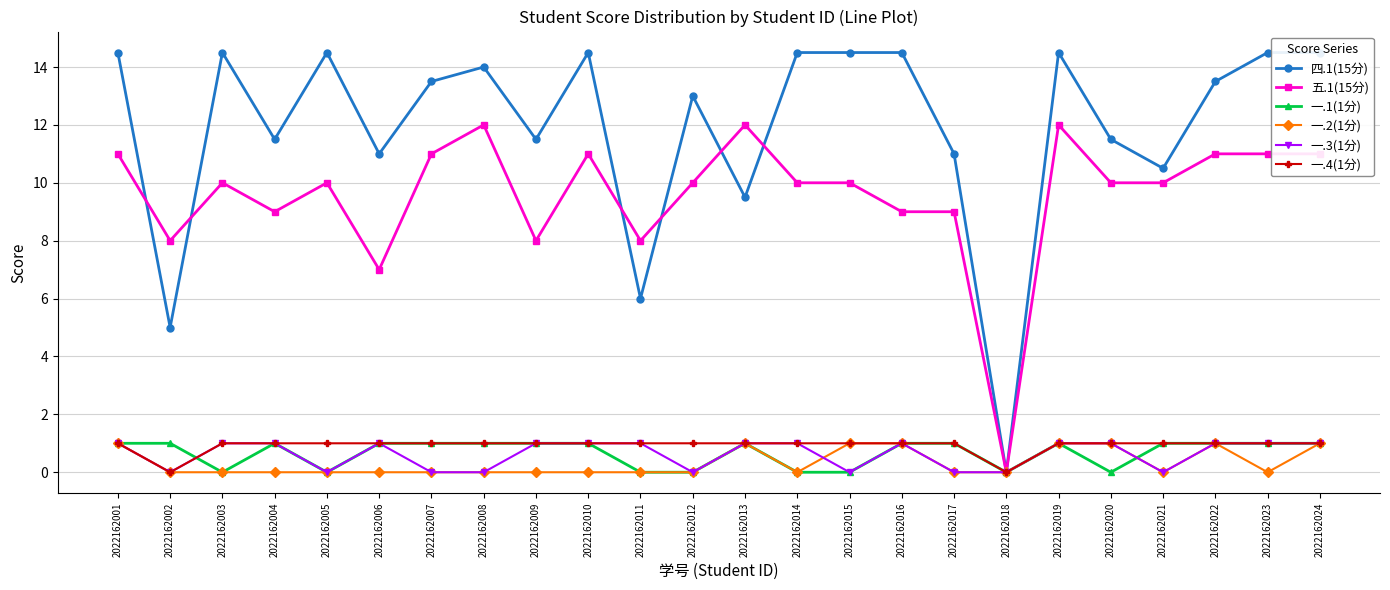

At which category is the sum across all series the highest?

2022162019